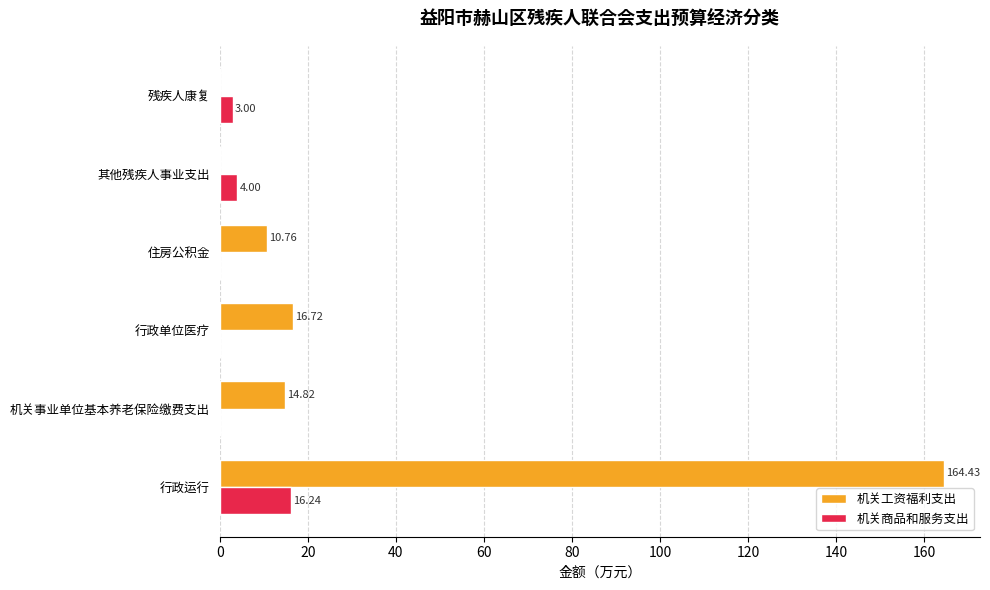

At which category is the sum across all series the highest?

行政运行